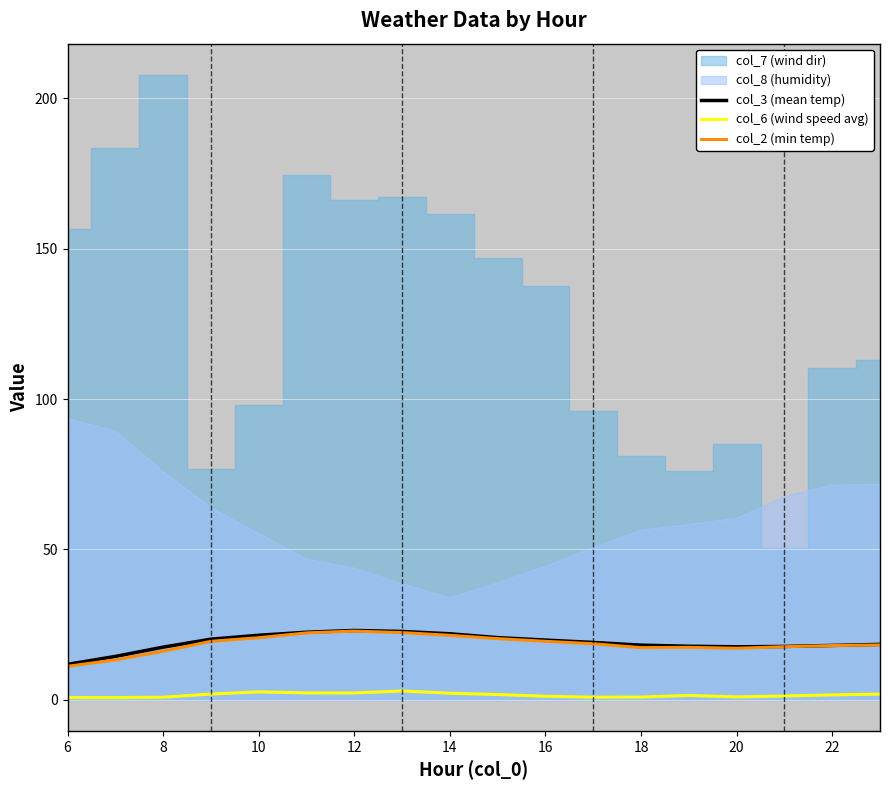

Is it true that col_3 (mean temp) equals 18.1 at 18?

True